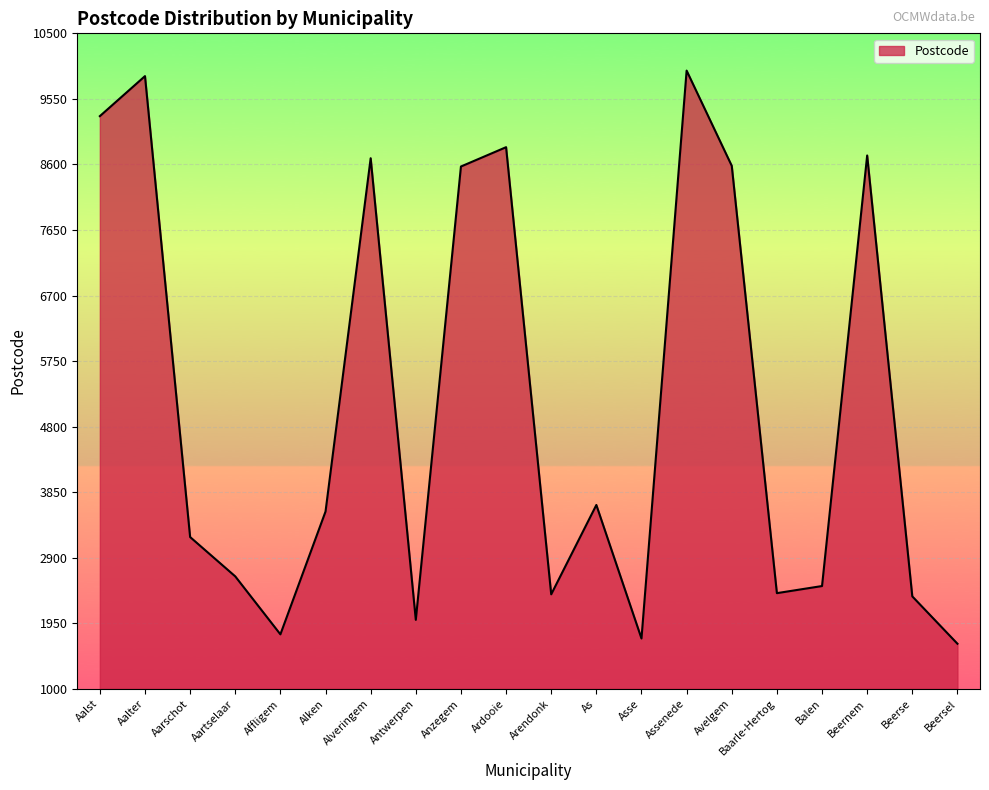

What is the approximate value at Alveringem?

8690